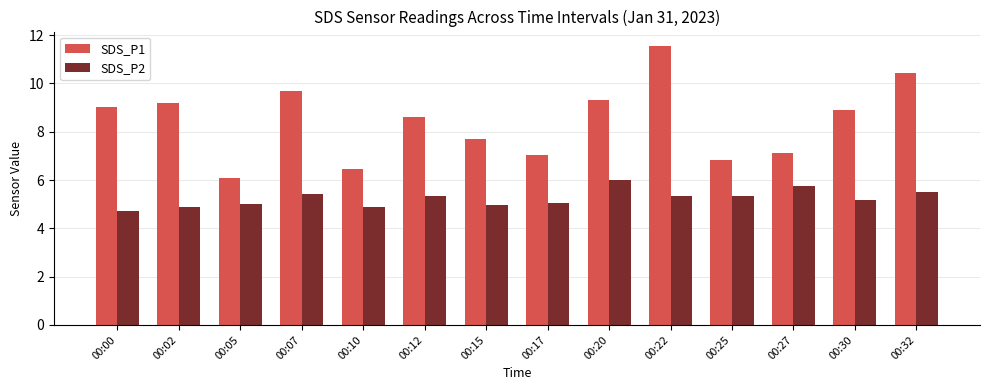

The value of SDS_P2 at 00:07 is 5.4. True or false?

True